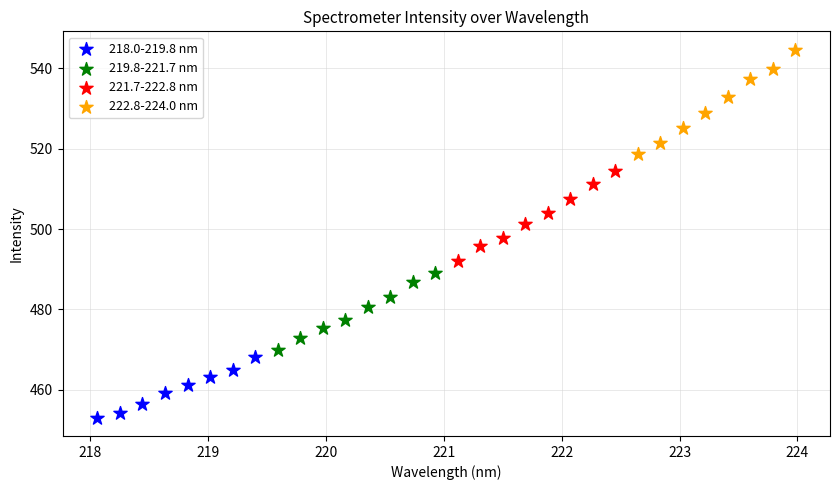

Which series has the largest Y range (max minus min)?

222.8-224.0 nm